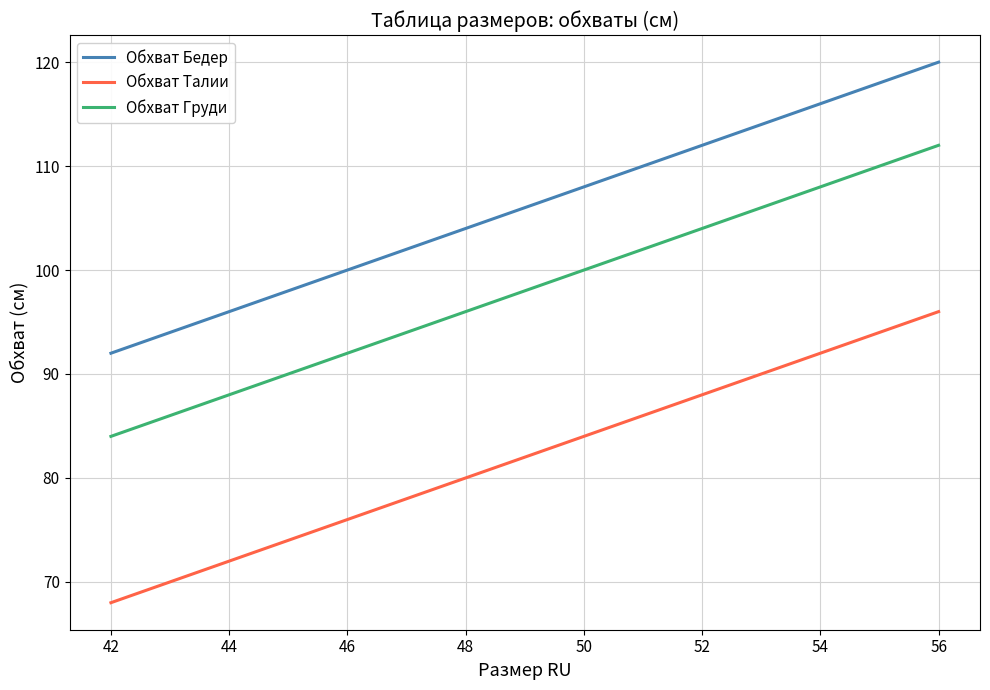

True or false: Обхват Бедер and Обхват Груди cross at least once.

False